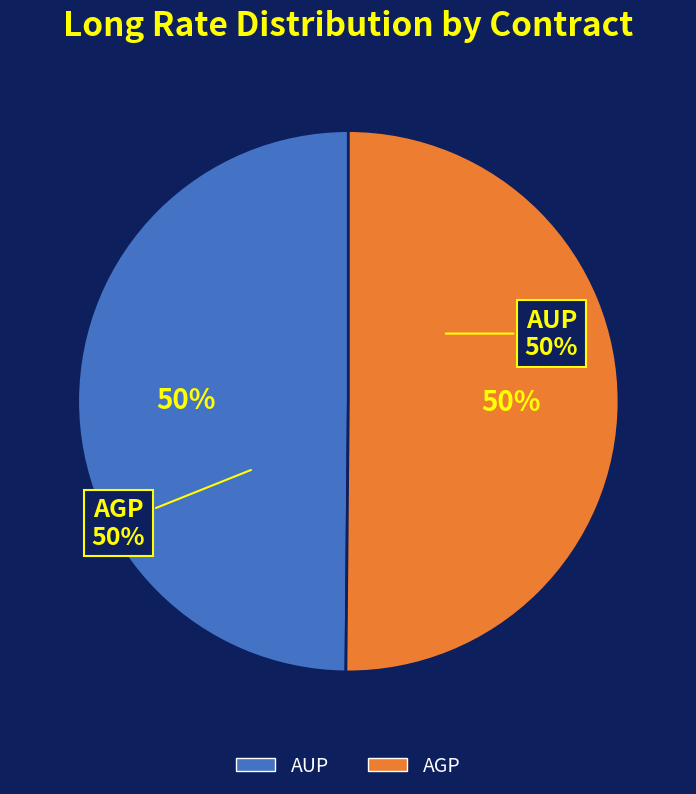

What is the majority slice?

AGP